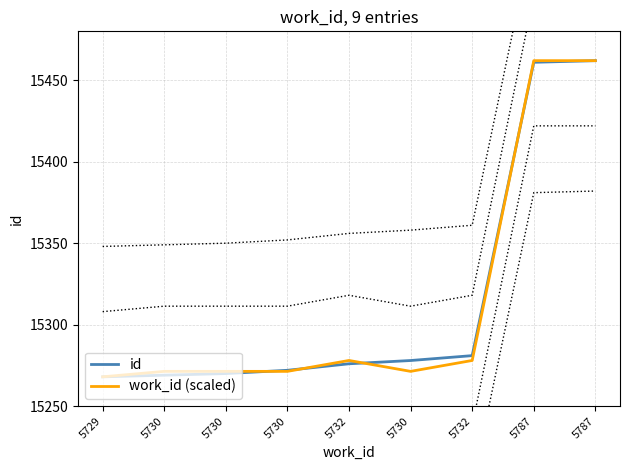

Where does the work_id (scaled) series first go above 15271?

5730